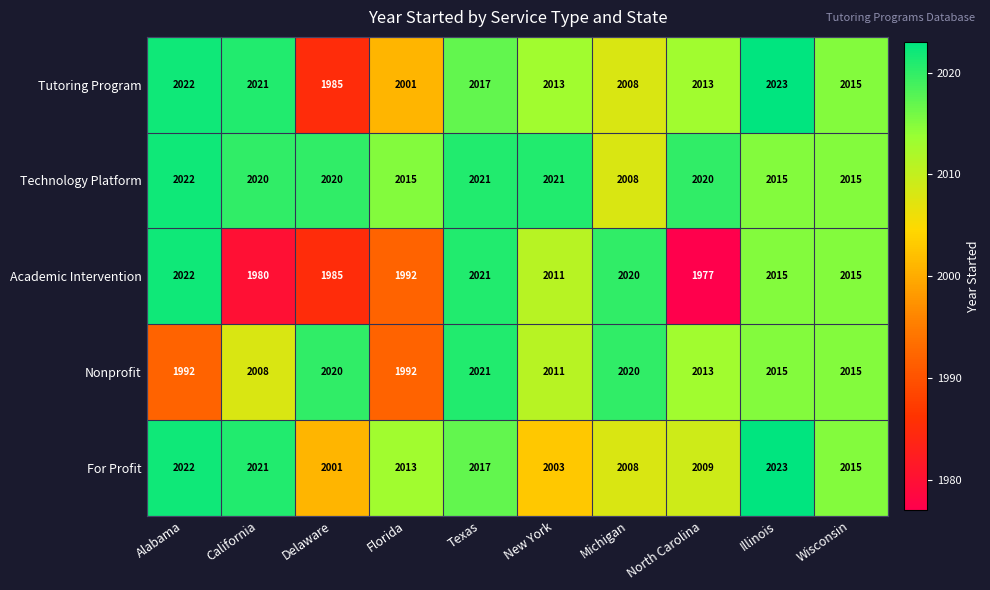

True or false: Academic Intervention has a value of 2913 at Alabama.

False